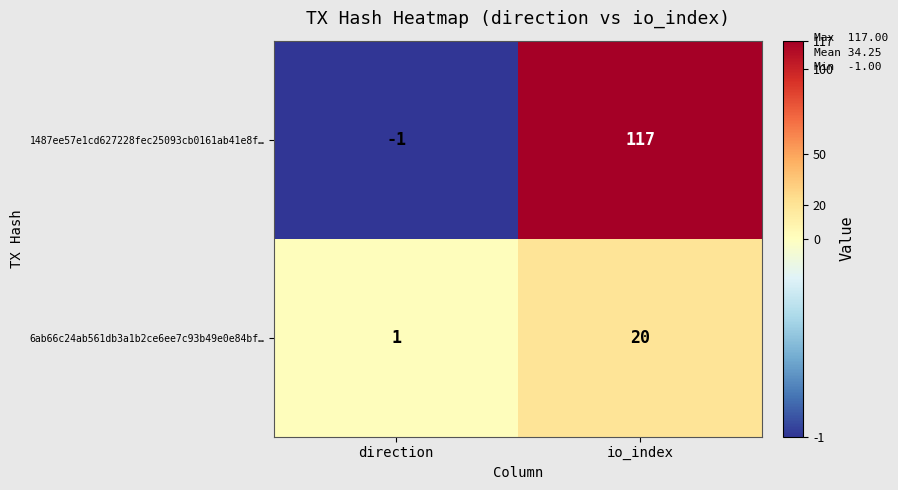

Rank the series by their maximum value, from highest to lowest.

1487ee57e1cd627228fec25093cb0161ab41e8f…, 6ab66c24ab561db3a1b2ce6ee7c93b49e0e84bf…